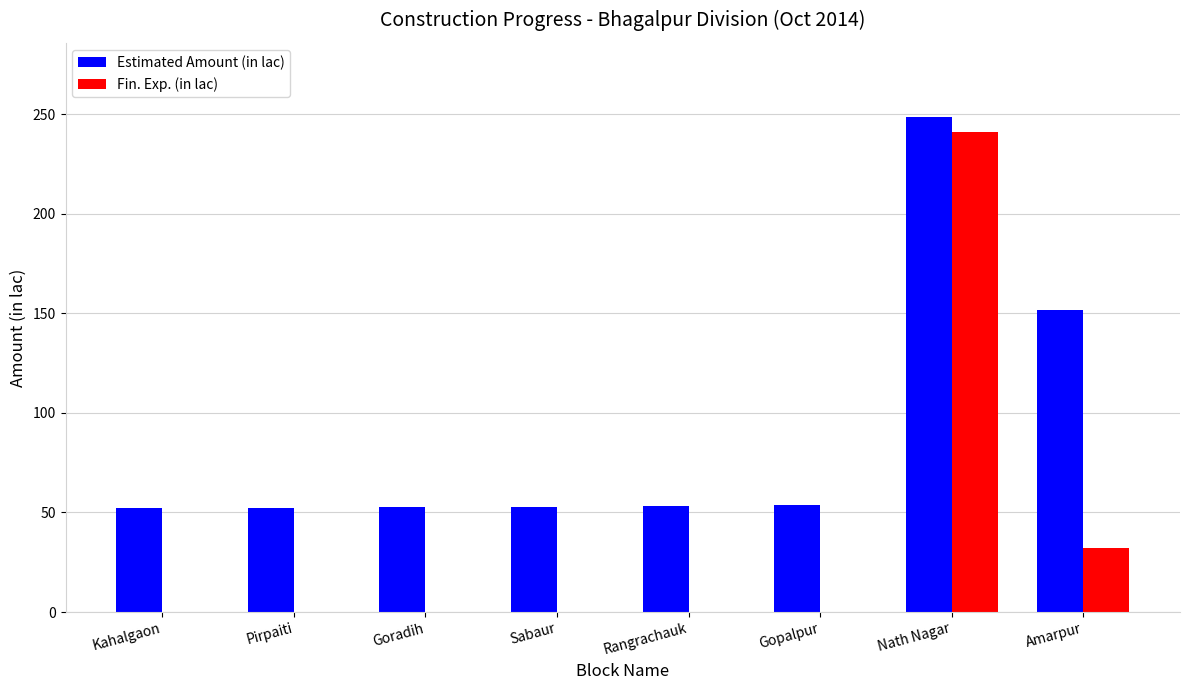

Is it true that Estimated Amount (in lac) equals 35.5 at Pirpaiti?

False